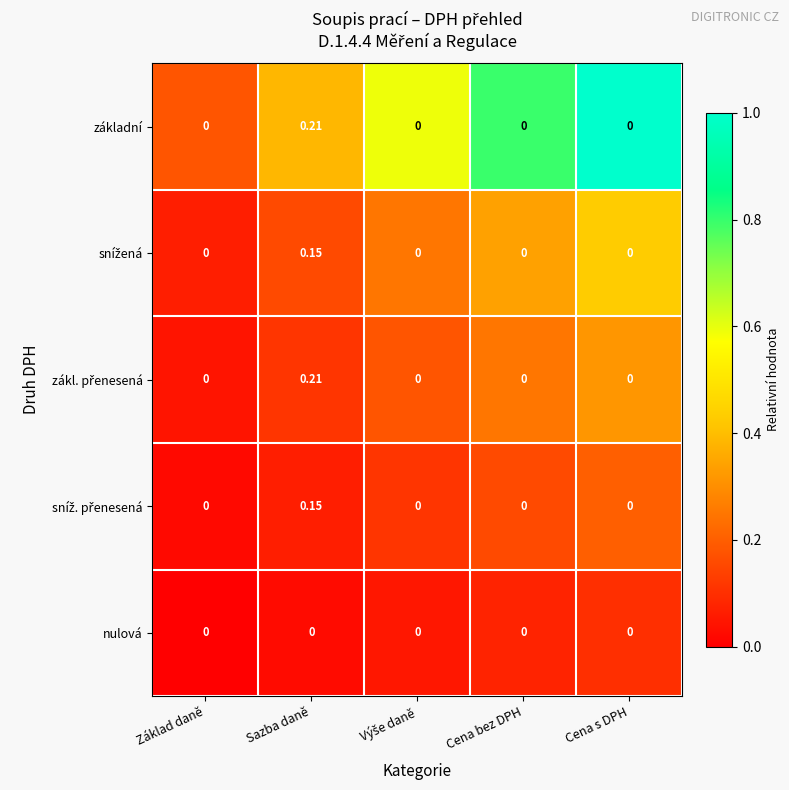

At which category is the sum across all series the highest?

Sazba daně